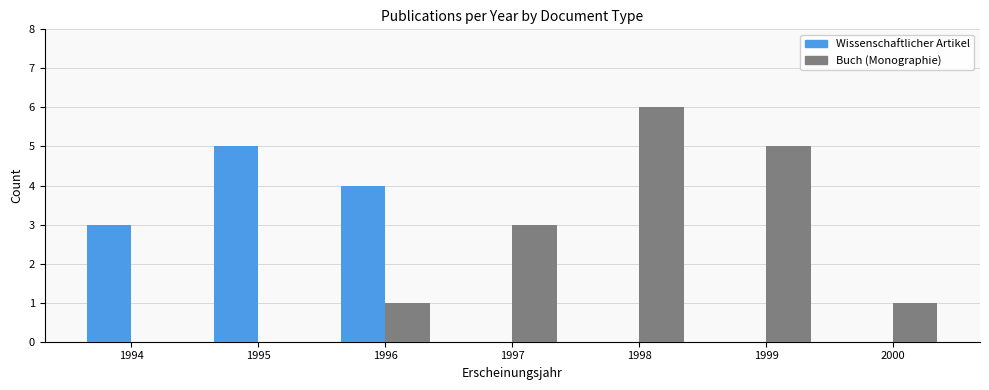

What is the maximum value for Buch (Monographie)?

6